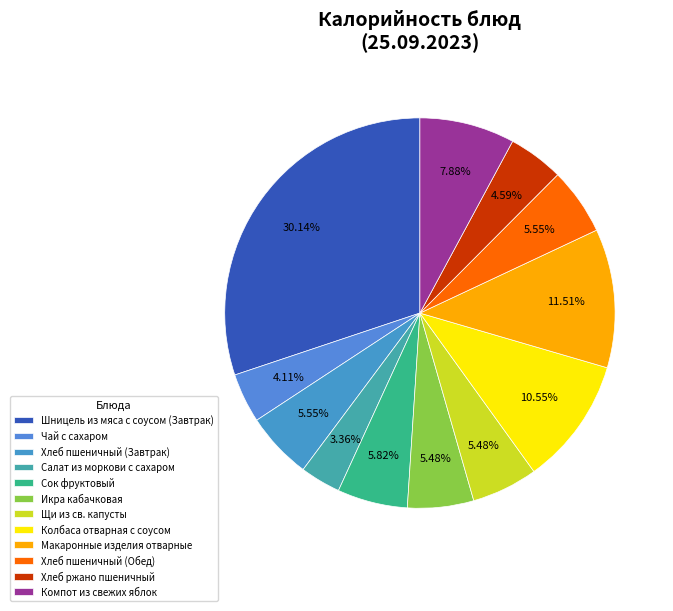

What percentage is NOT represented by Хлеб ржано пшеничный?

95.4%